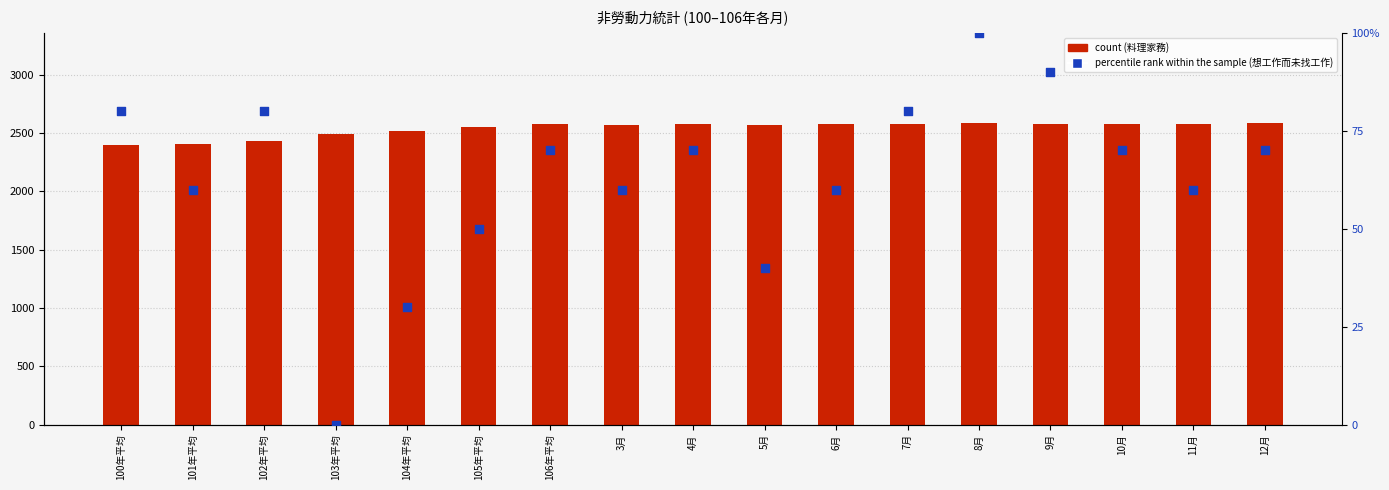

Which series reaches the minimum Y coordinate?

percentile rank within the sample